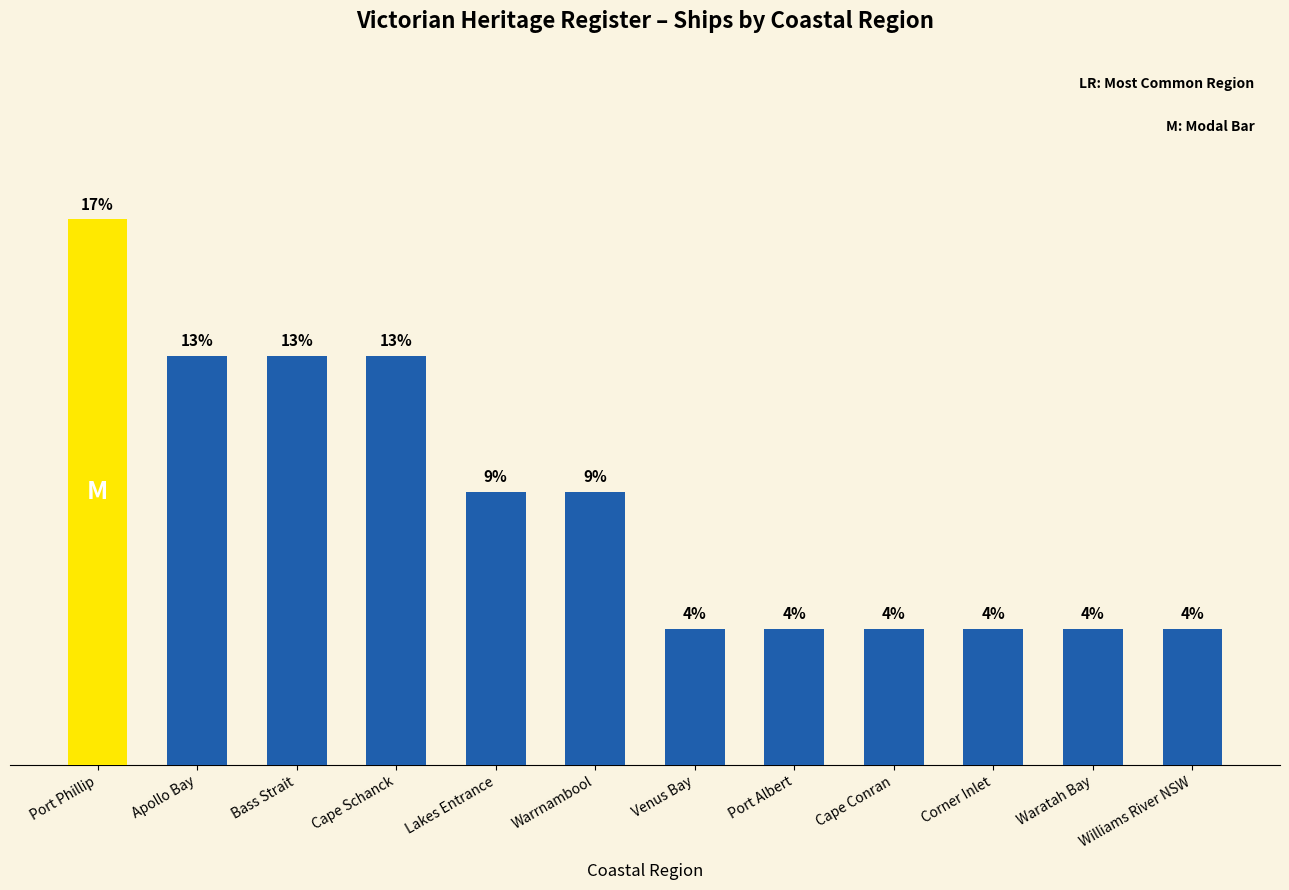

At which label does the data first exceed 2?

Port Phillip